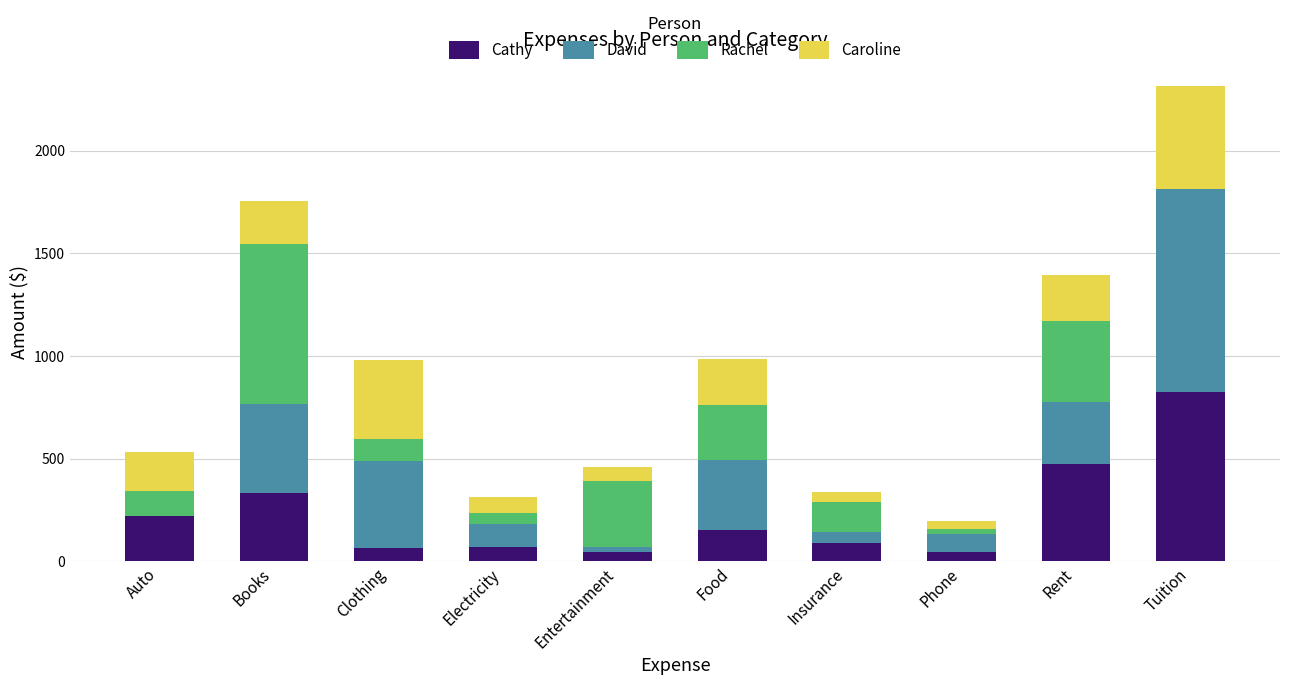

What are all the series names shown in the legend?

Cathy, David, Rachel, Caroline